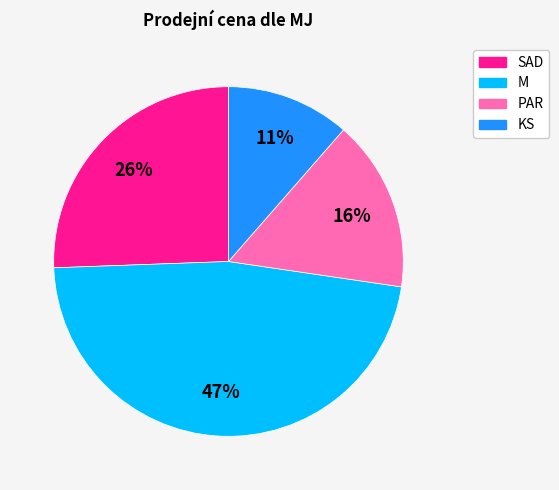

Does any single category account for the majority?

No